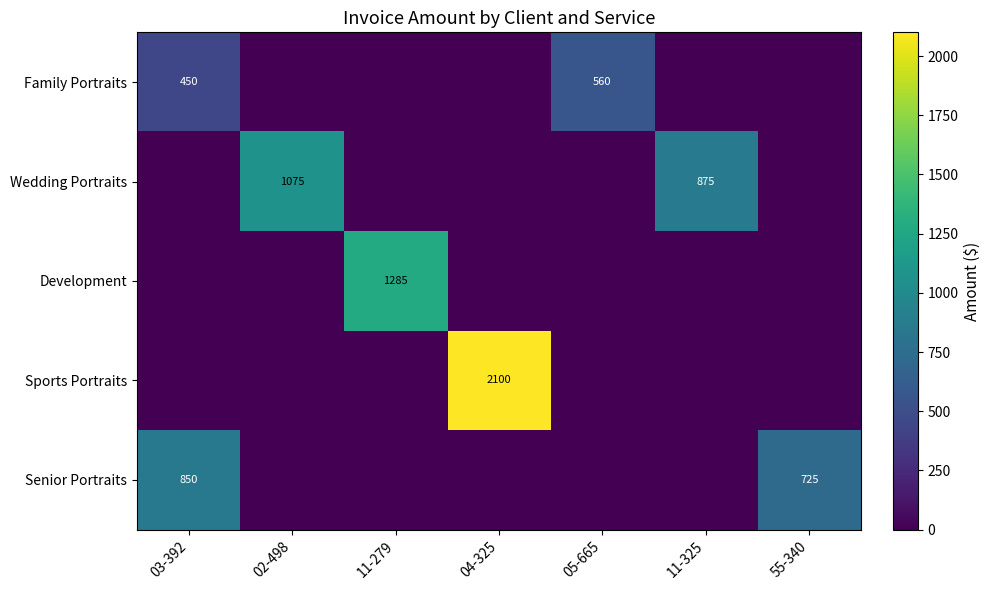

Is the value of Family Portraits at 11-325 greater than the value of Sports Portraits at 04-325?

No